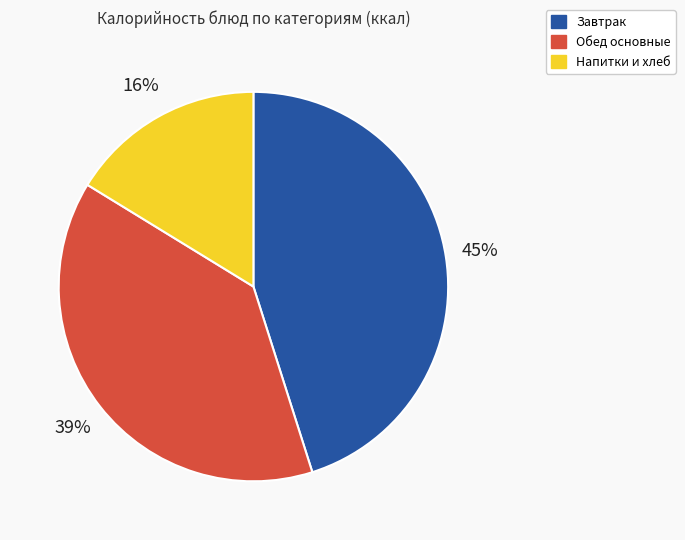

Is it true that Обед основные is 39% of the pie?

True